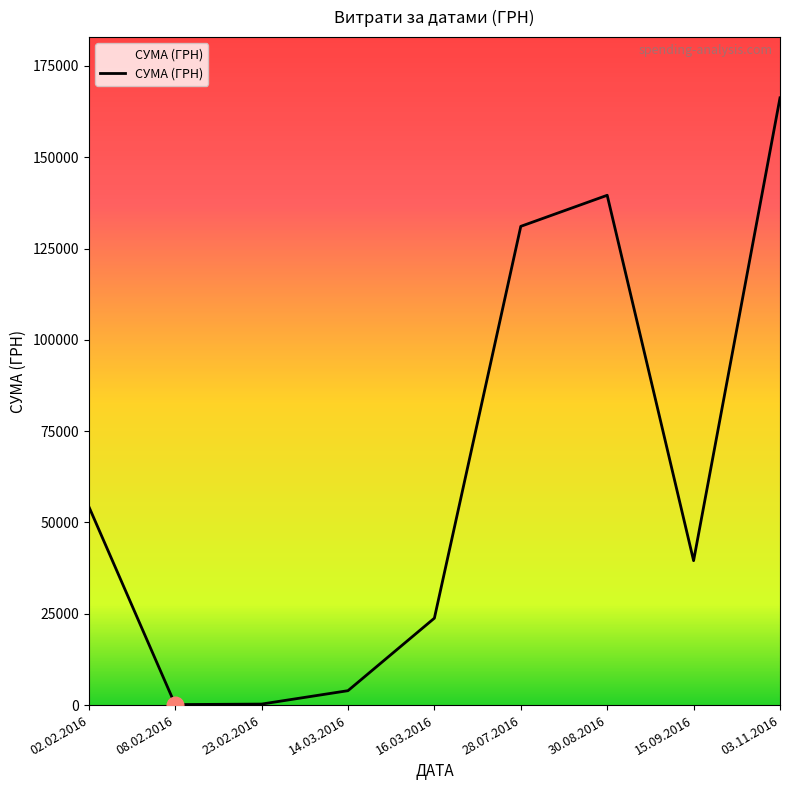

How many interior local valleys (lower than both neighbors) does the data have?

2